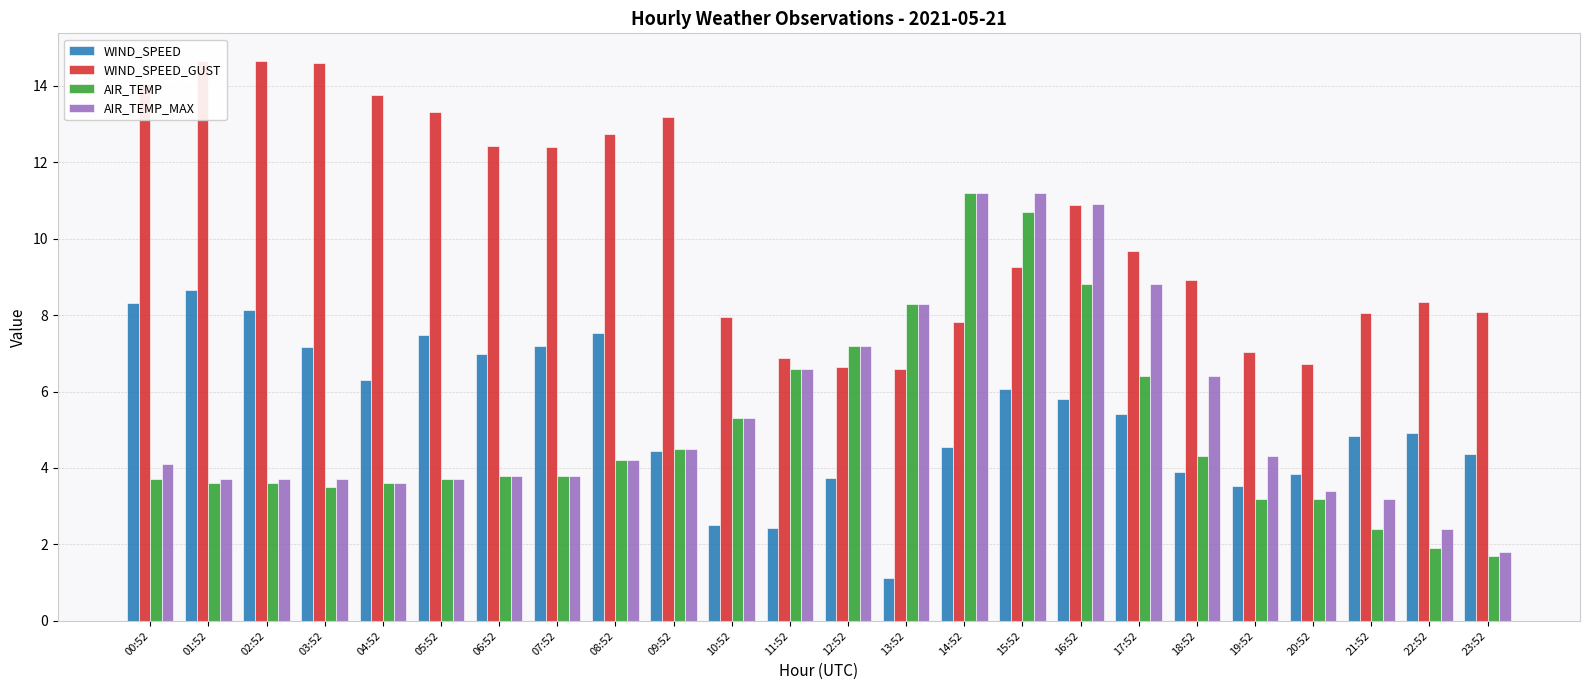

Between 04:52 and 15:52, which series saw the biggest shift?

AIR_TEMP_MAX